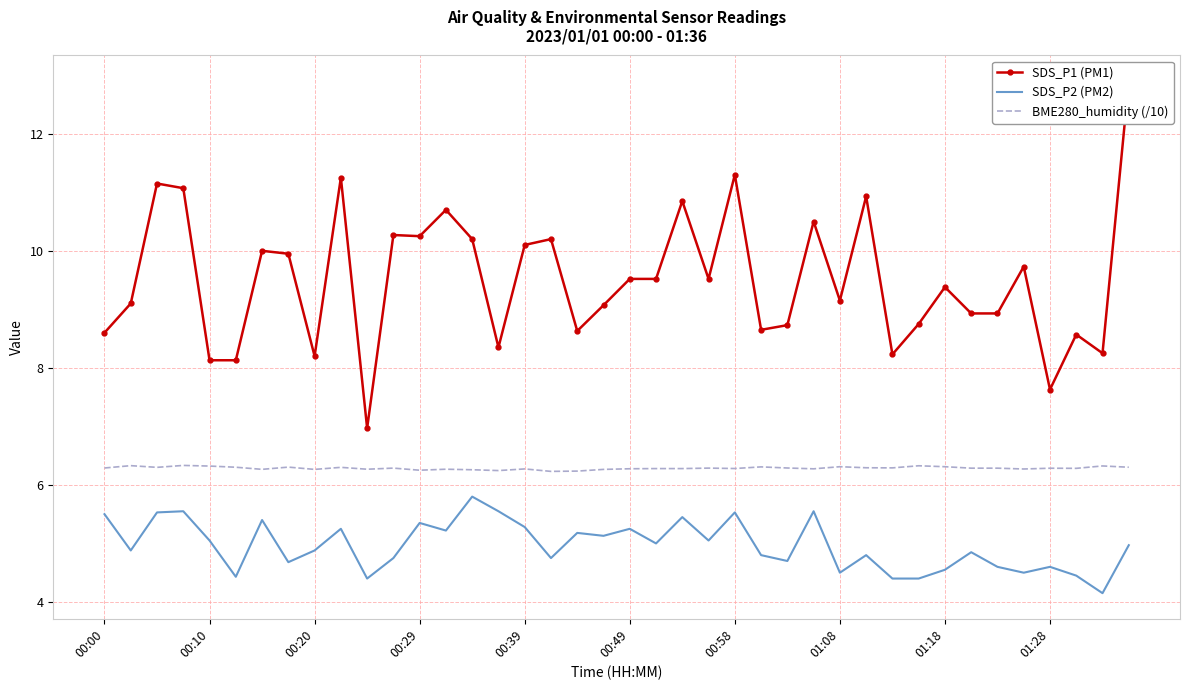

At how many categories does at least one series exceed 11?

5